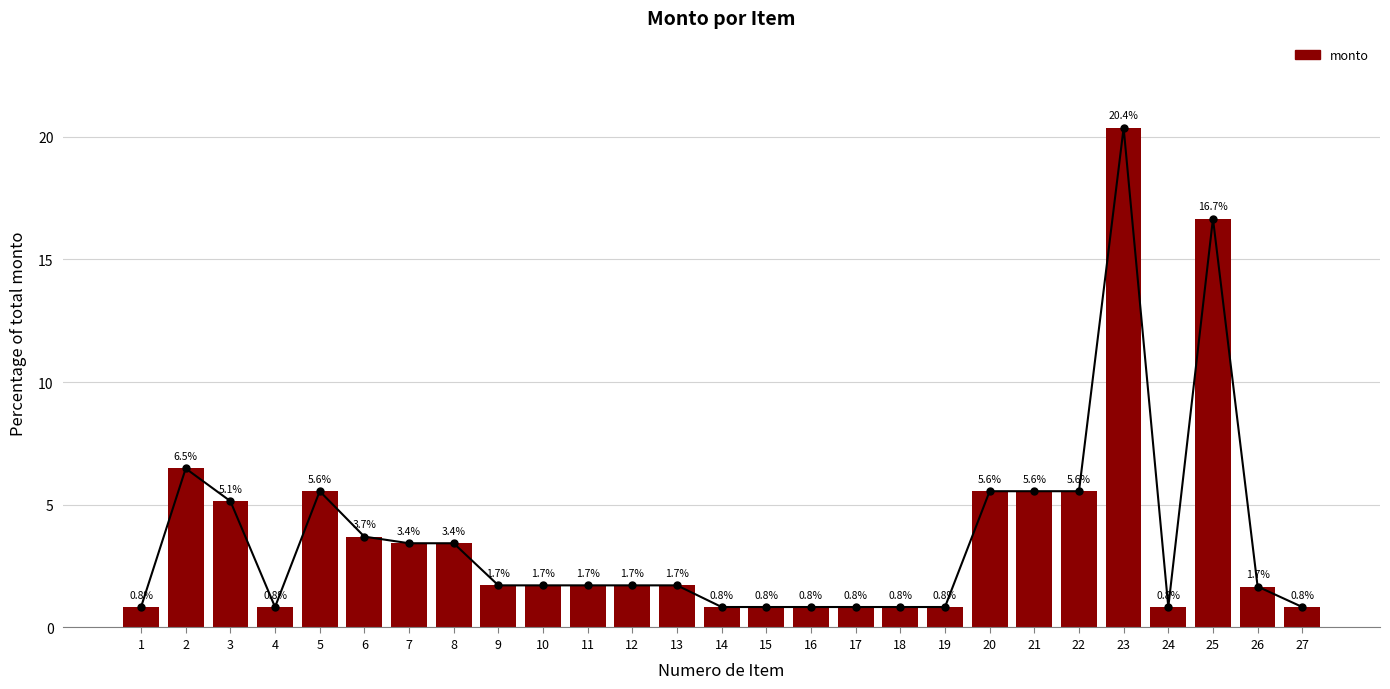

What is the average value?

3.7